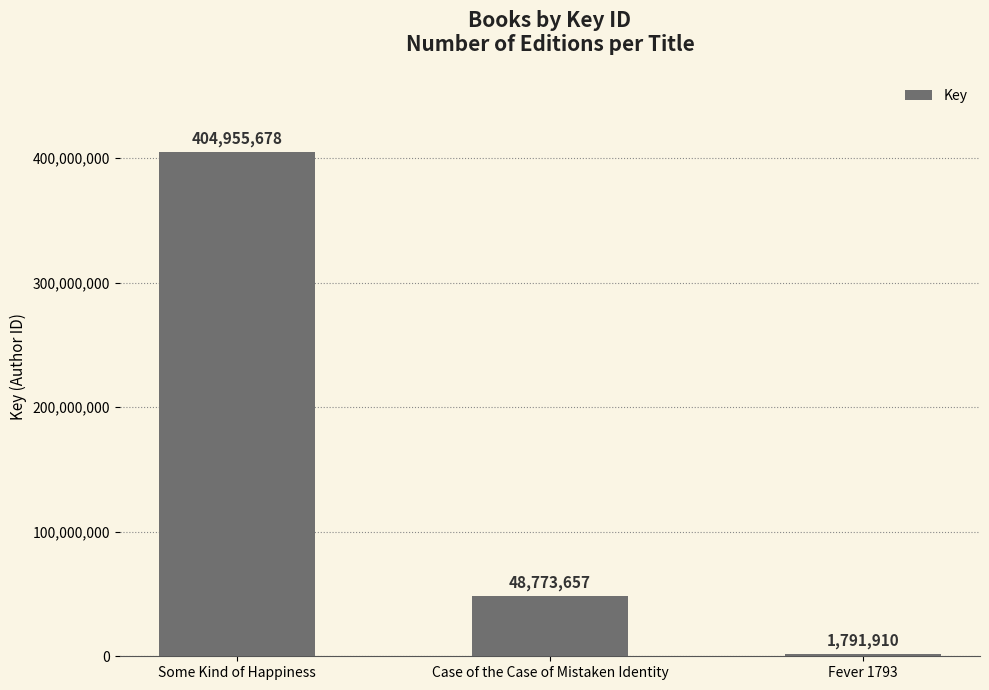

Reading right to left, what are all the values shown in this chart?

1791910	48773657	404955678